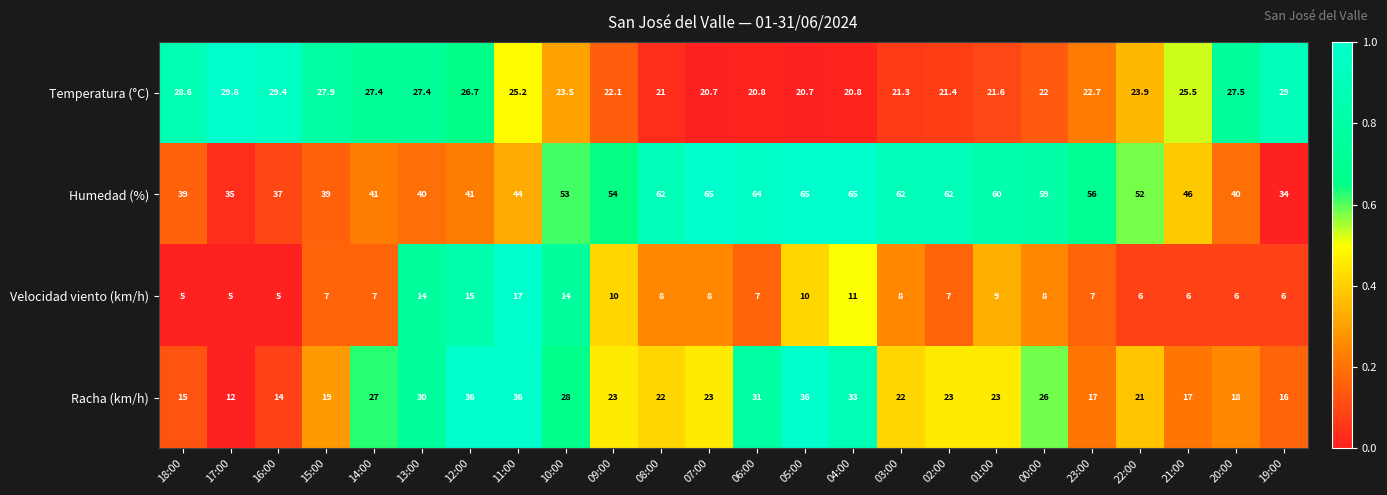

At which category is the sum across all series the highest?

05:00